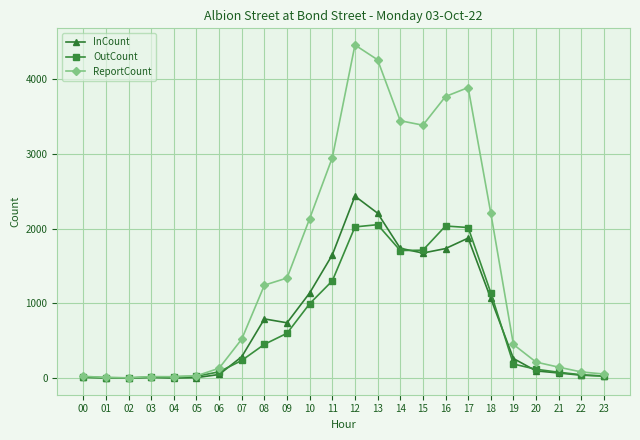

True or false: InCount has more than 2 interior local peaks.

True